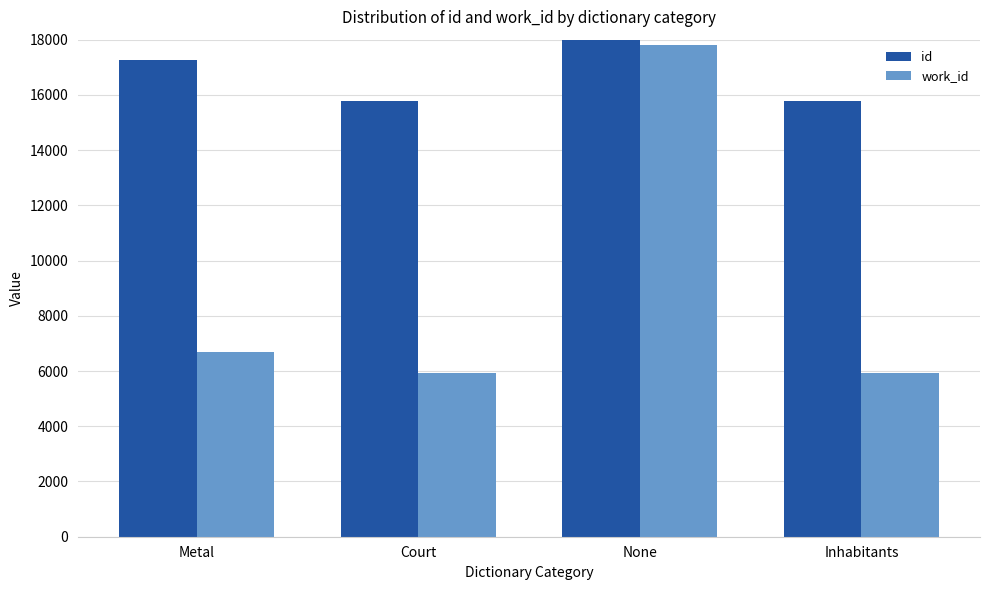

How many bars are there in total?

8